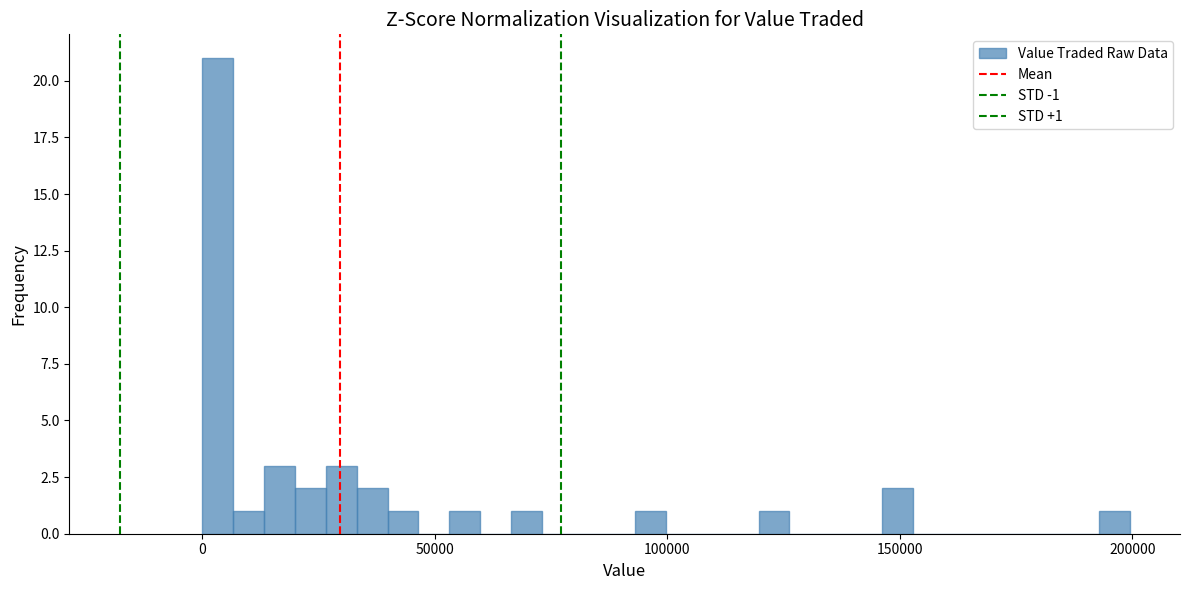

Read against the x-axis, roughly where is the centre of the tallest bar?

5000